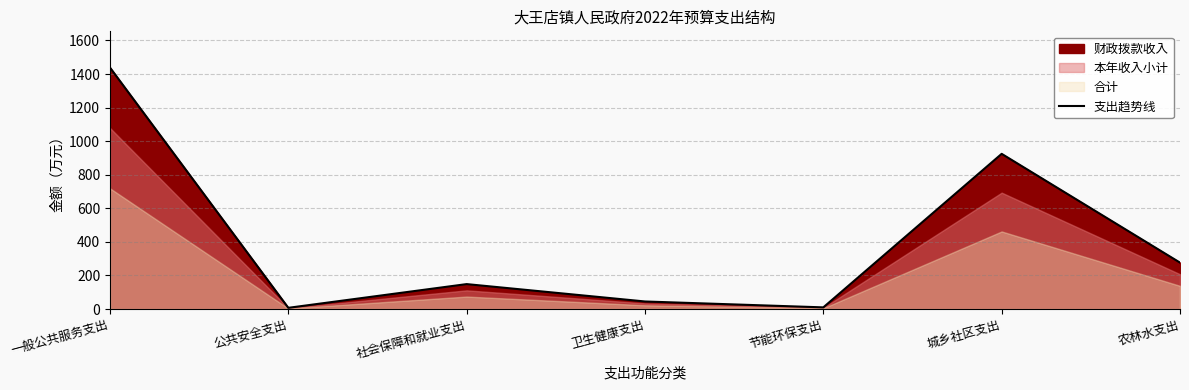

At which category does the data reach its first local peak?

社会保障和就业支出